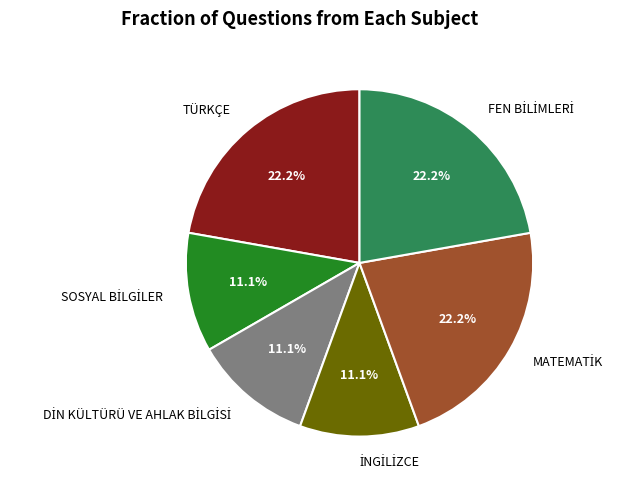

Does any single category account for the majority?

No